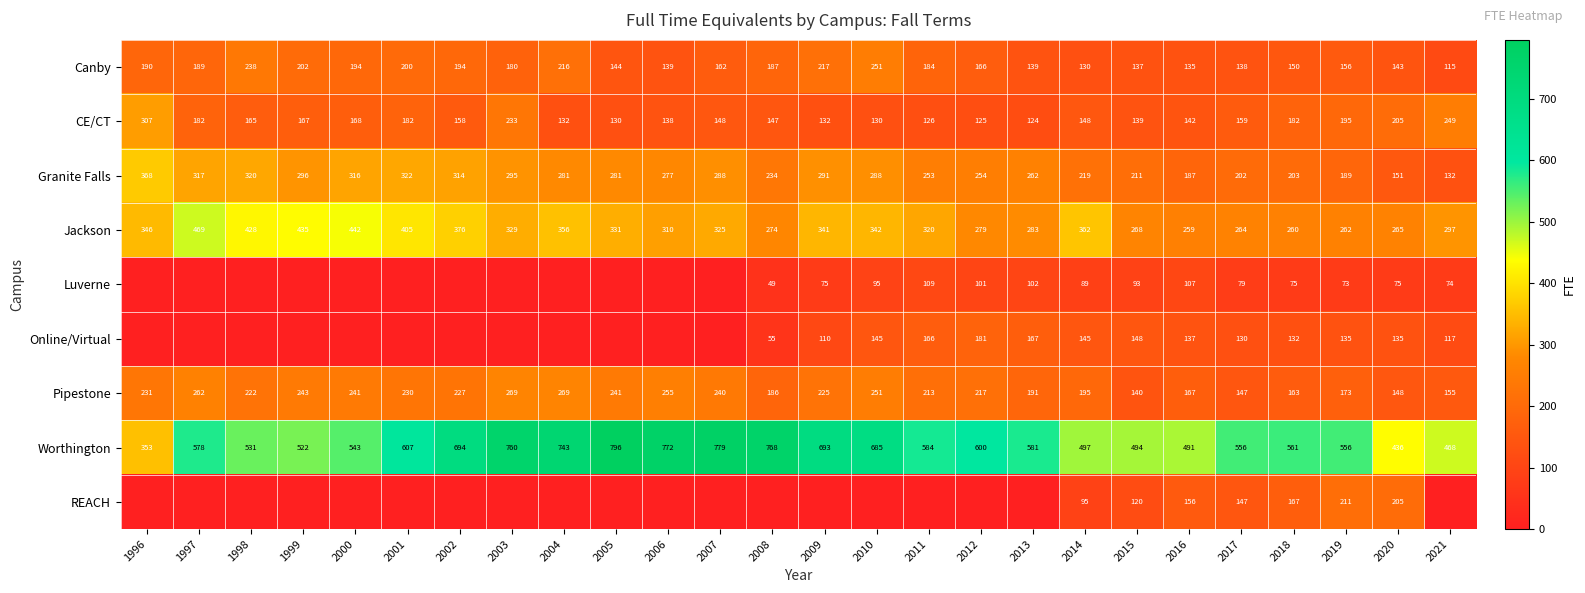

Where is Worthington nearest to the value 574?

1997